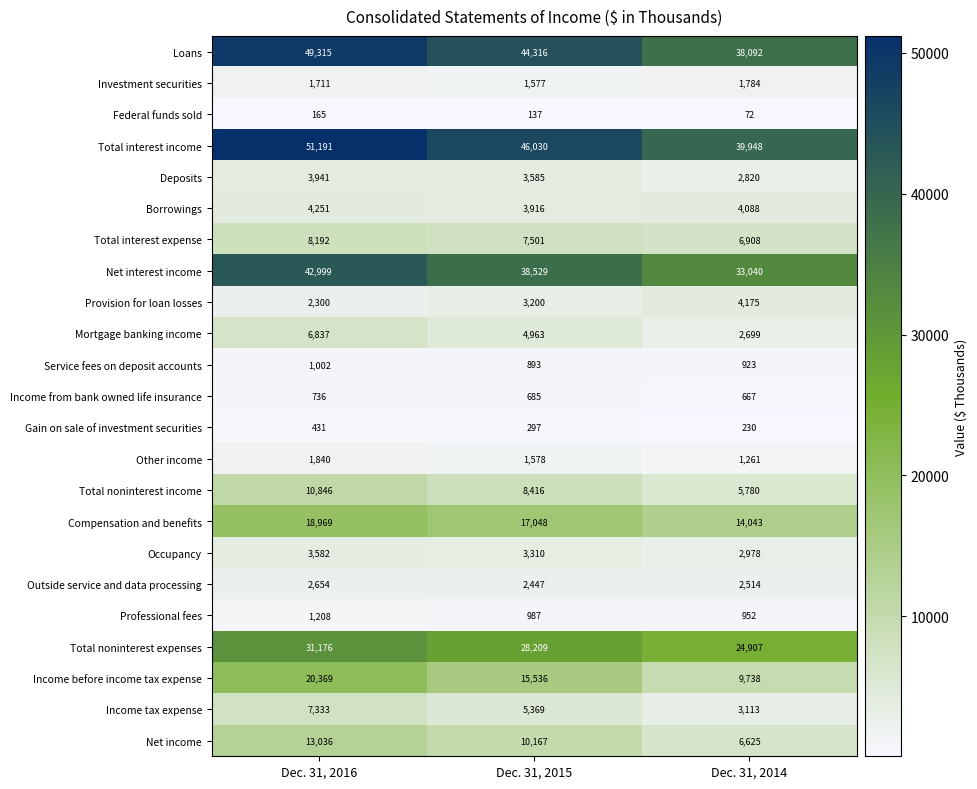

At how many categories does at least one series exceed 45596?

2